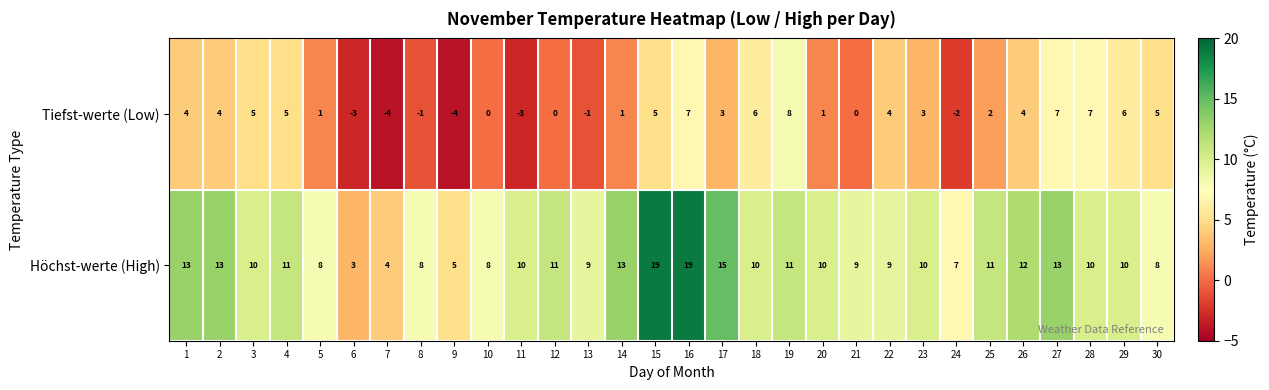

The Höchst-werte (High) series shows 15 at 17. True or false?

True